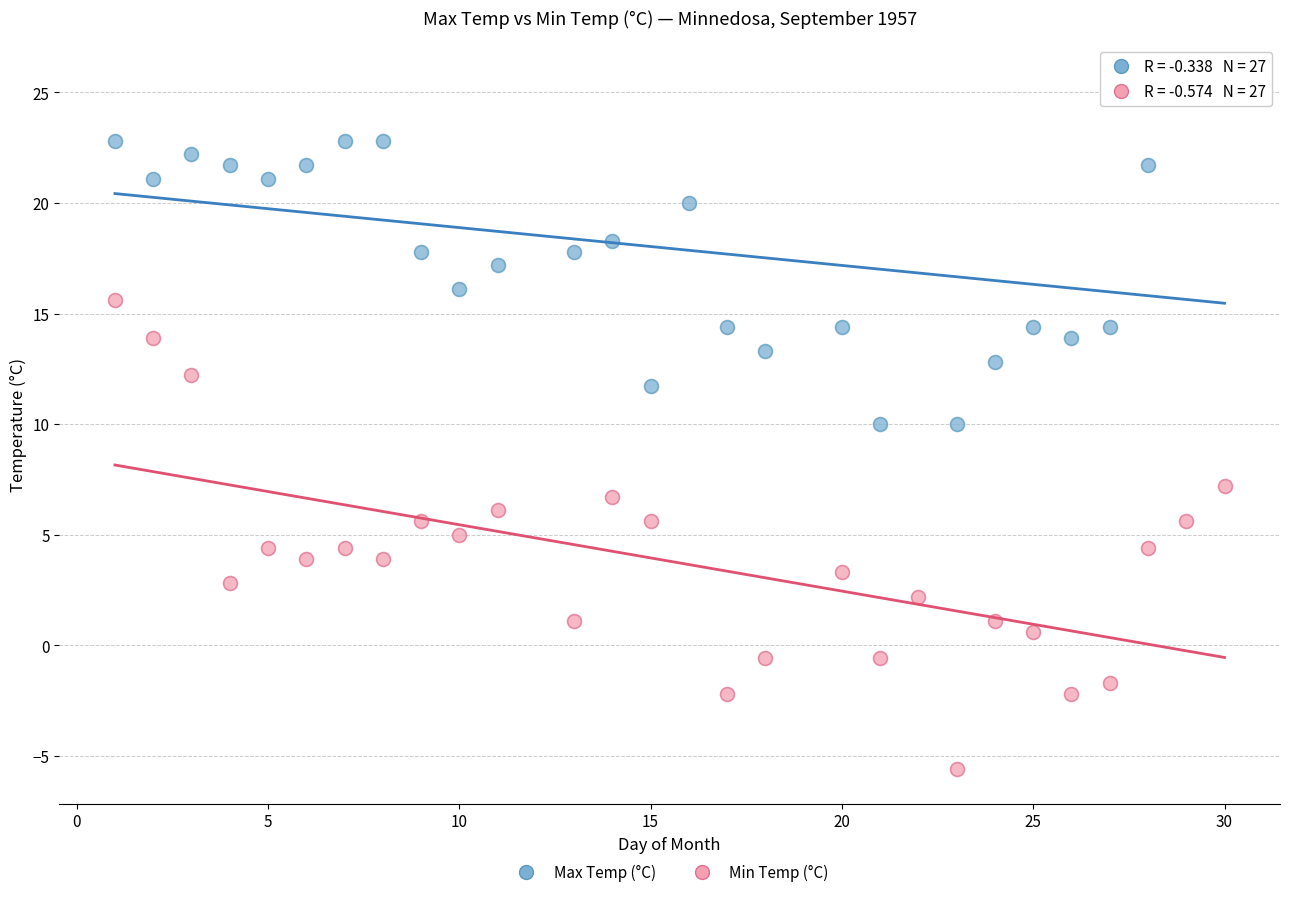

What are all the series names shown in the legend?

Max Temp (°C), Min Temp (°C)